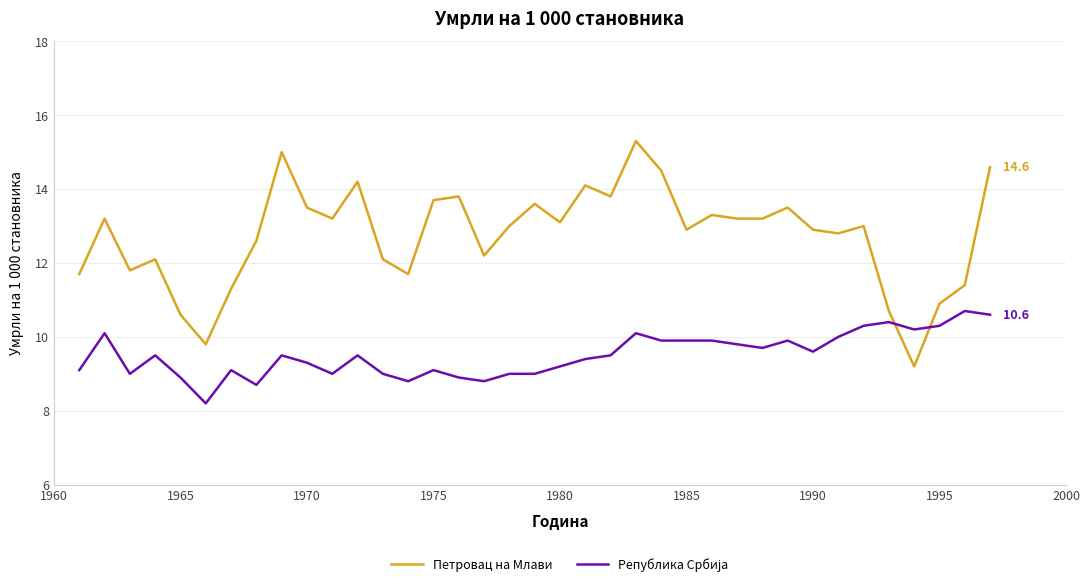

How many interior local peaks does the Петровац на Млави series have?

11